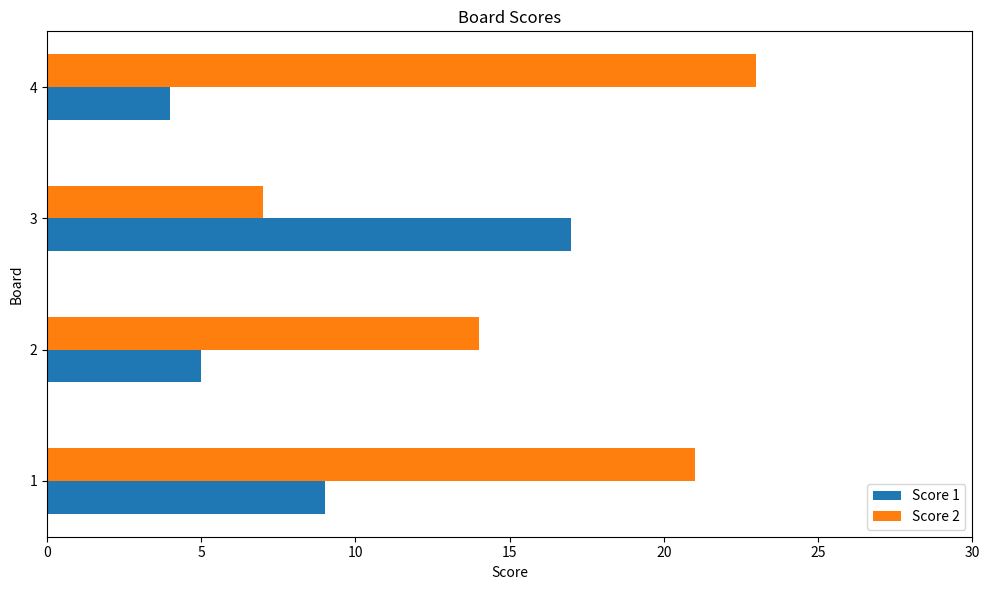

Which series has the widest spread of values?

Score 2